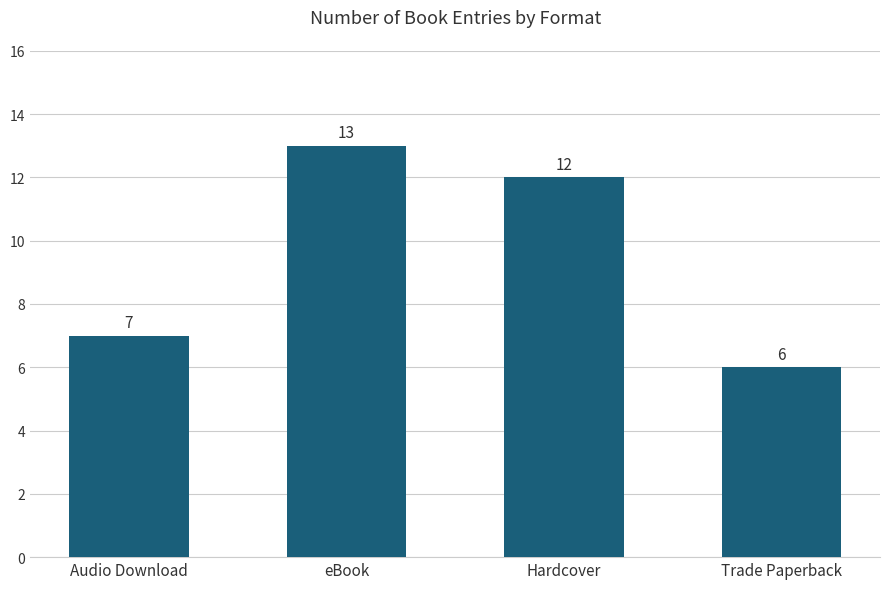

Between Hardcover and Audio Download, which is larger?

Hardcover